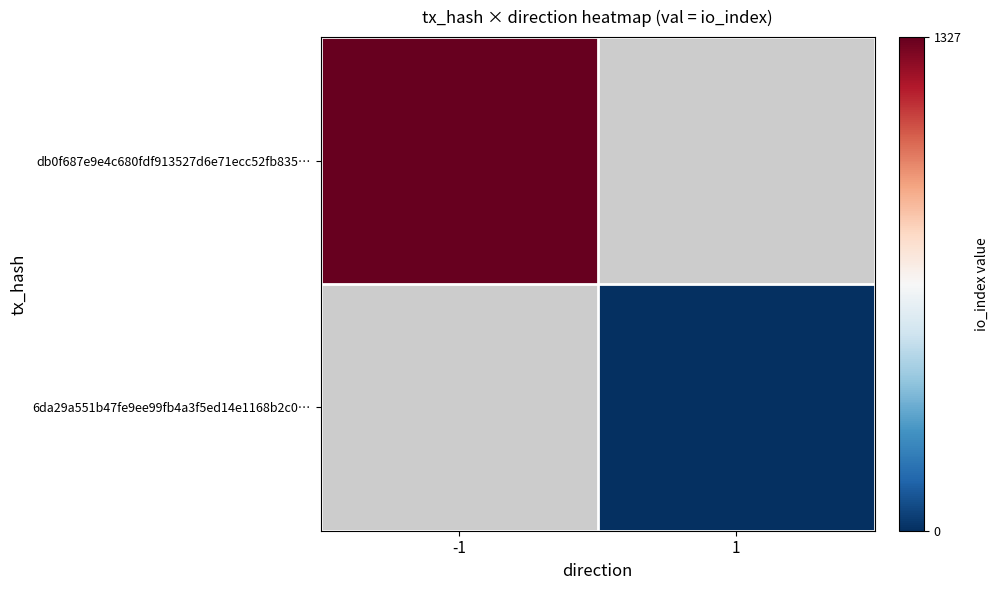

Rank the series by their average value, from highest to lowest.

db0f687e9e4c680fdf913527d6e71ecc52fb835…, 6da29a551b47fe9ee99fb4a3f5ed14e1168b2c0…